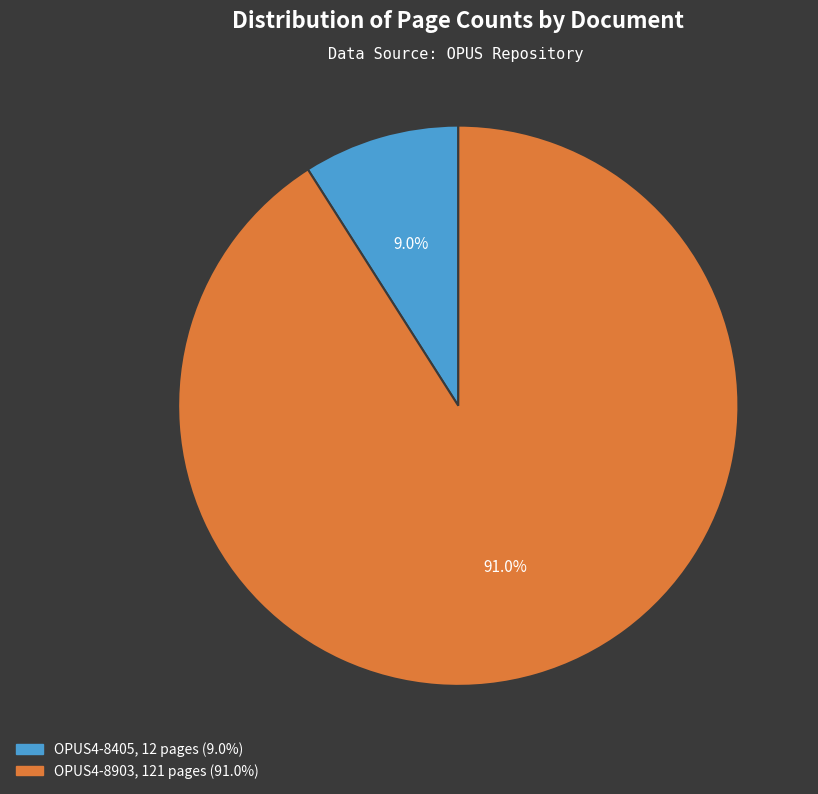

What percentage is NOT represented by OPUS4-8903?

9.0%